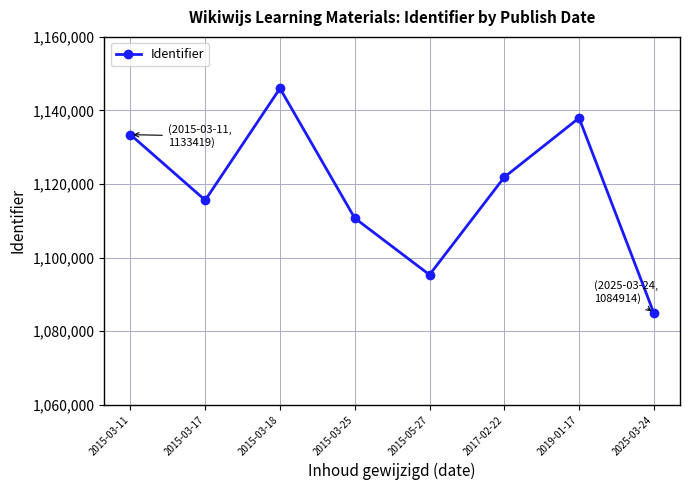

Where is the first local minimum?

2015-03-17